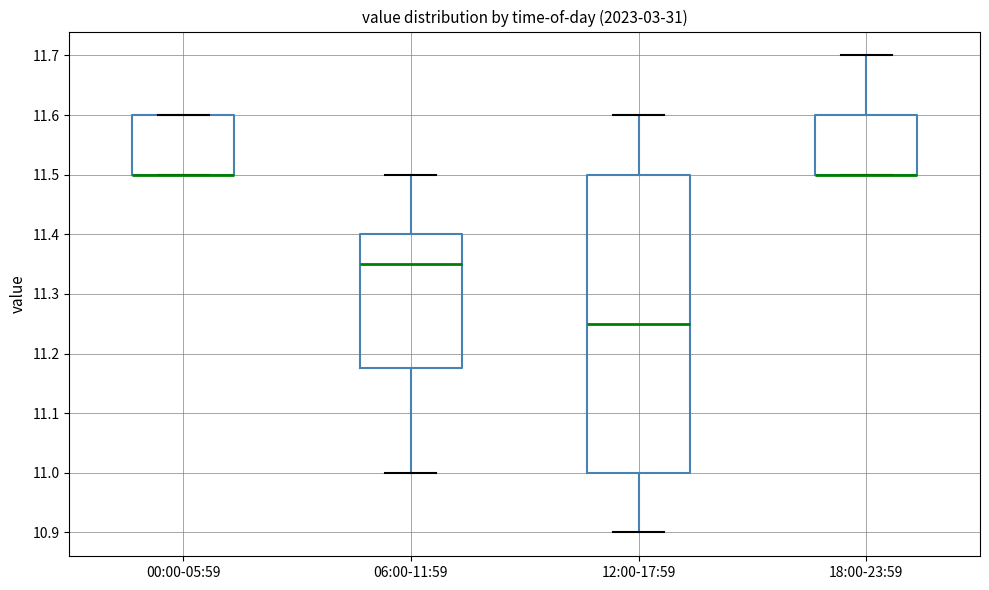

Where is the upper edge of the box for 00:00-05:59 on the y-axis? The values are not printed on the chart, so give them approximately, as read against the axis.

11.60